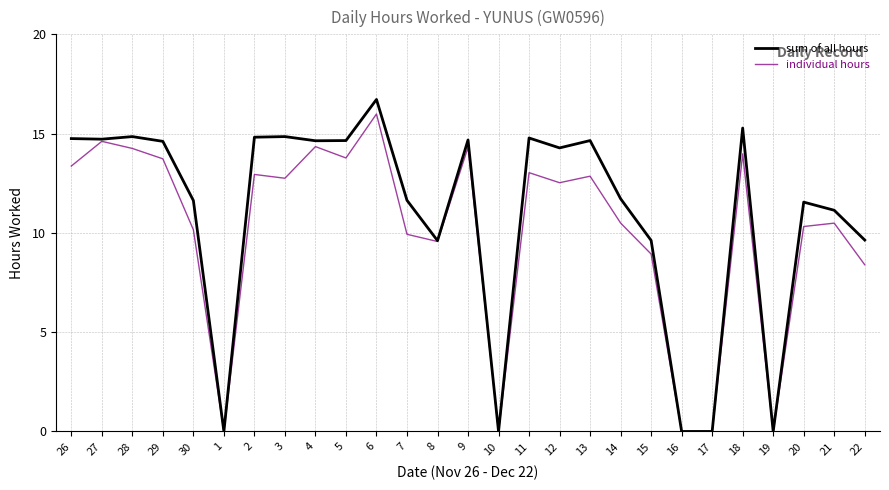

Is the value of individual hours at 29 greater than the value of sum of all hours at 2?

No